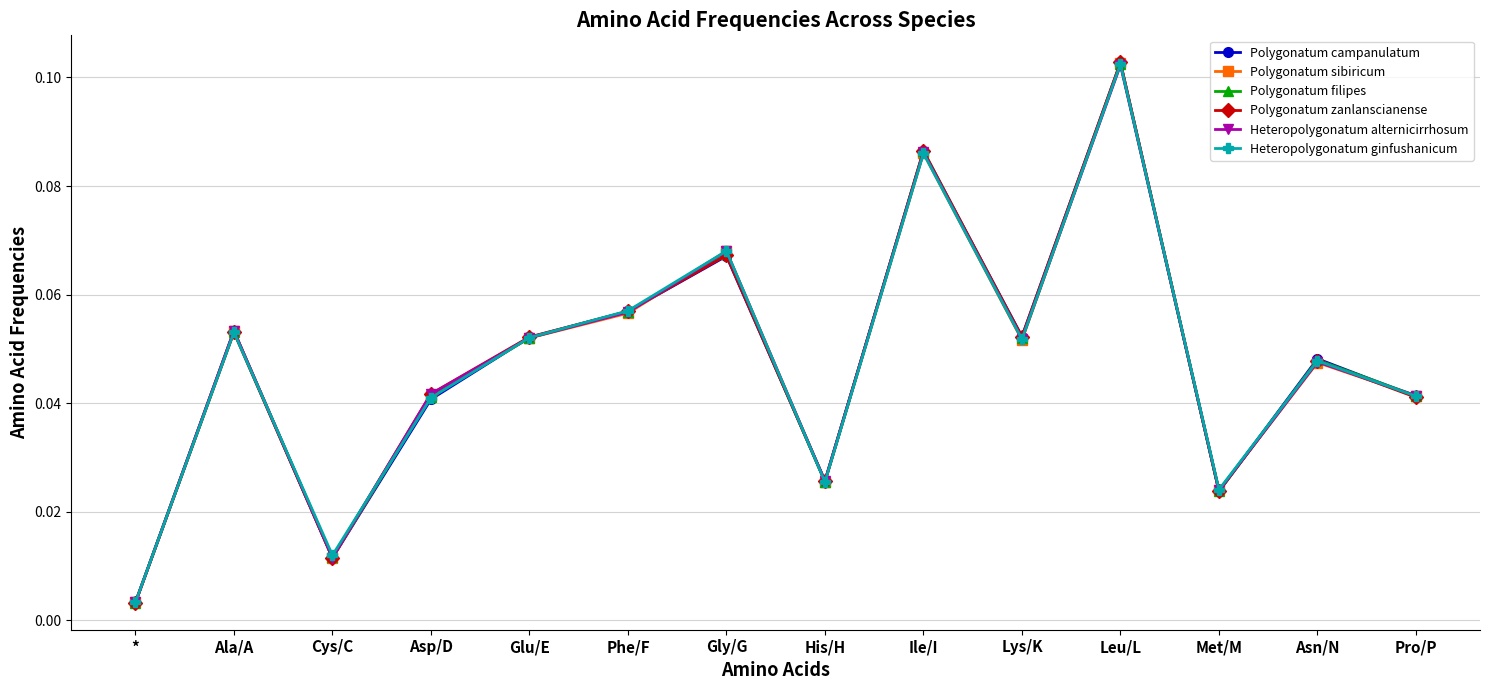

Does the chart display data point markers on the line(s)?

Yes